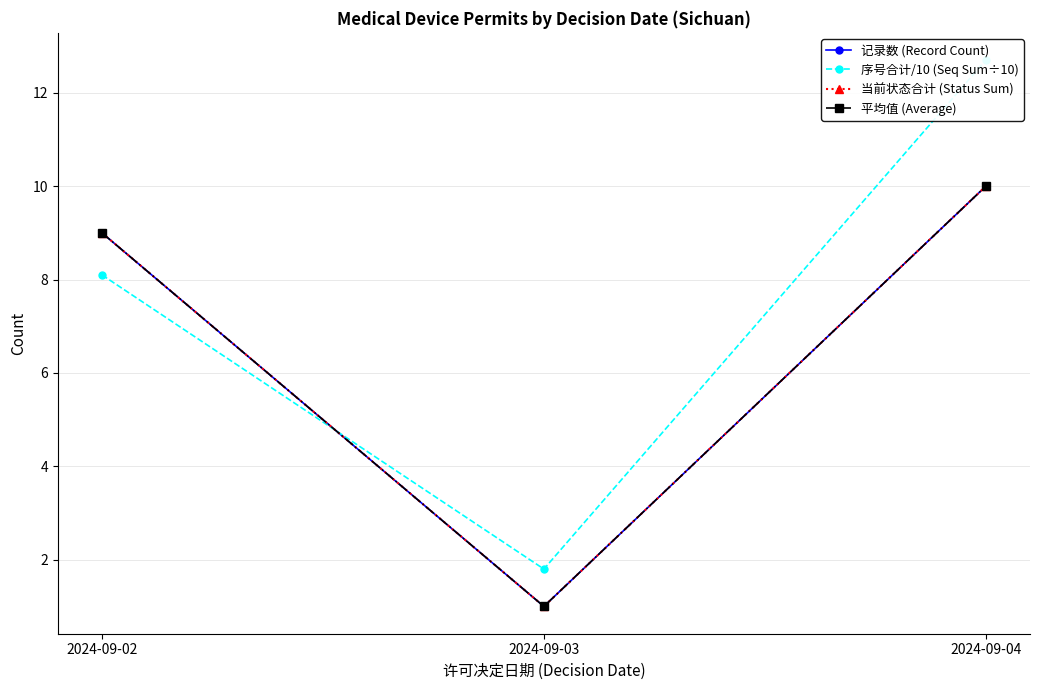

What is the maximum value shown in the chart?

12.7